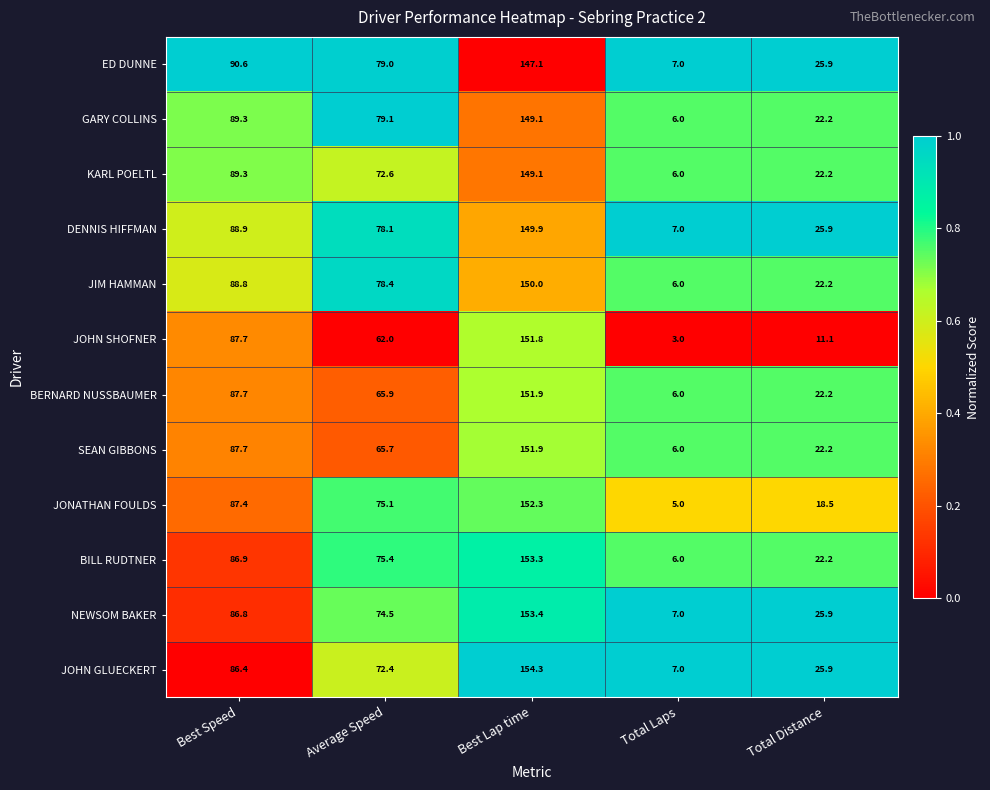

Where is JONATHAN FOULDS nearest to the value 78?

Average Speed